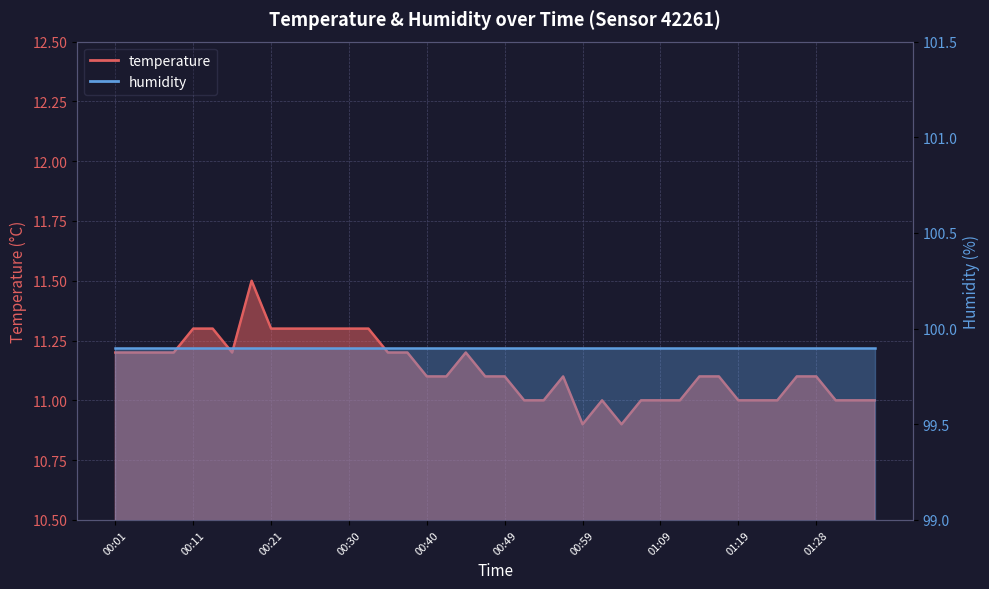

Does the chart display data point markers on the line(s)?

No